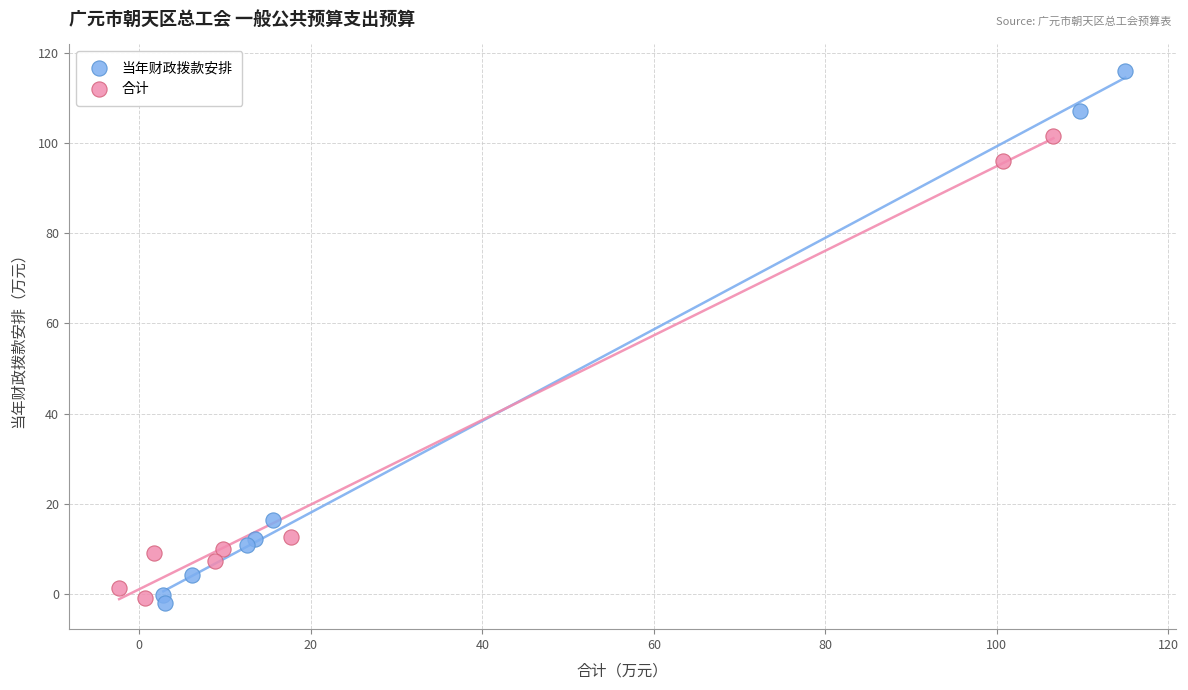

Which series reaches the maximum Y coordinate?

当年财政拨款安排